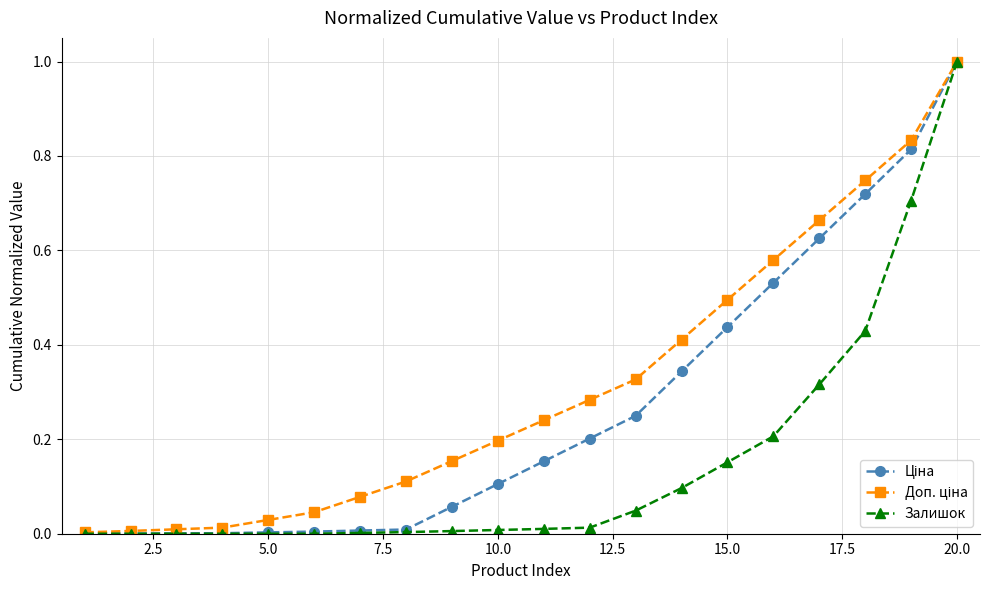

Which series has the largest range (max minus min)?

Залишок